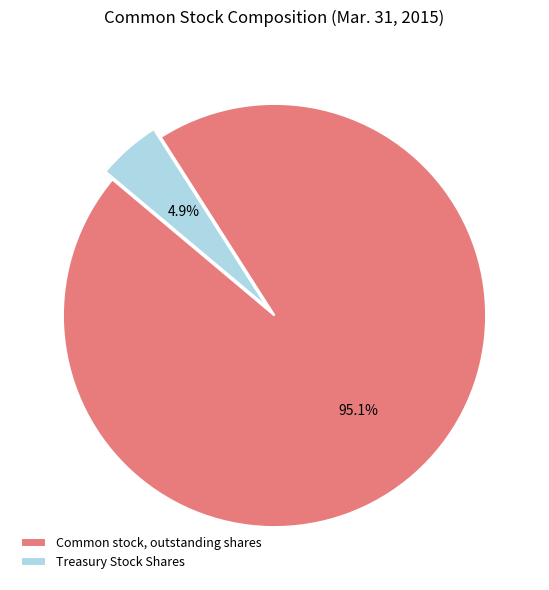

What percentage is NOT represented by Common stock, outstanding shares?

4.9%